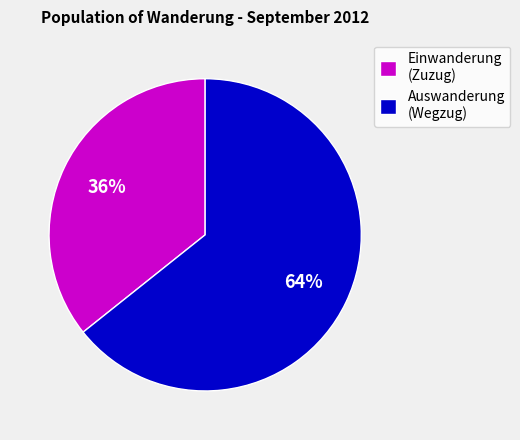

To the nearest percent, what is the average slice percentage?

50%